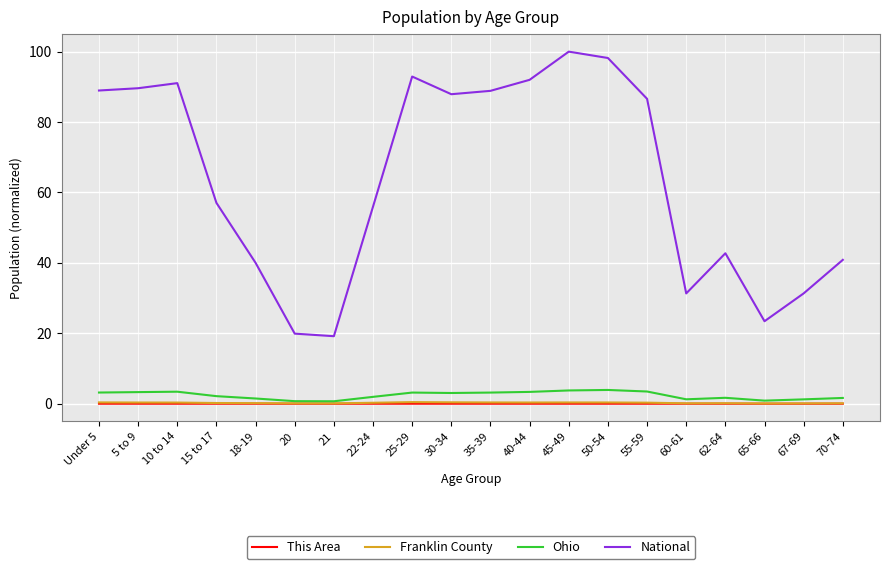

The value of National at 5 to 9 is 89.6. True or false?

True